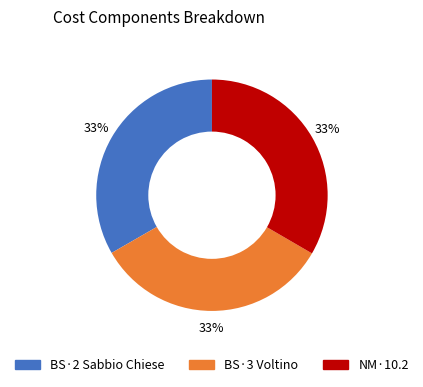

To the nearest percent, what is the combined percentage of NM·10.2 and BS·2 Sabbio Chiese?

67%